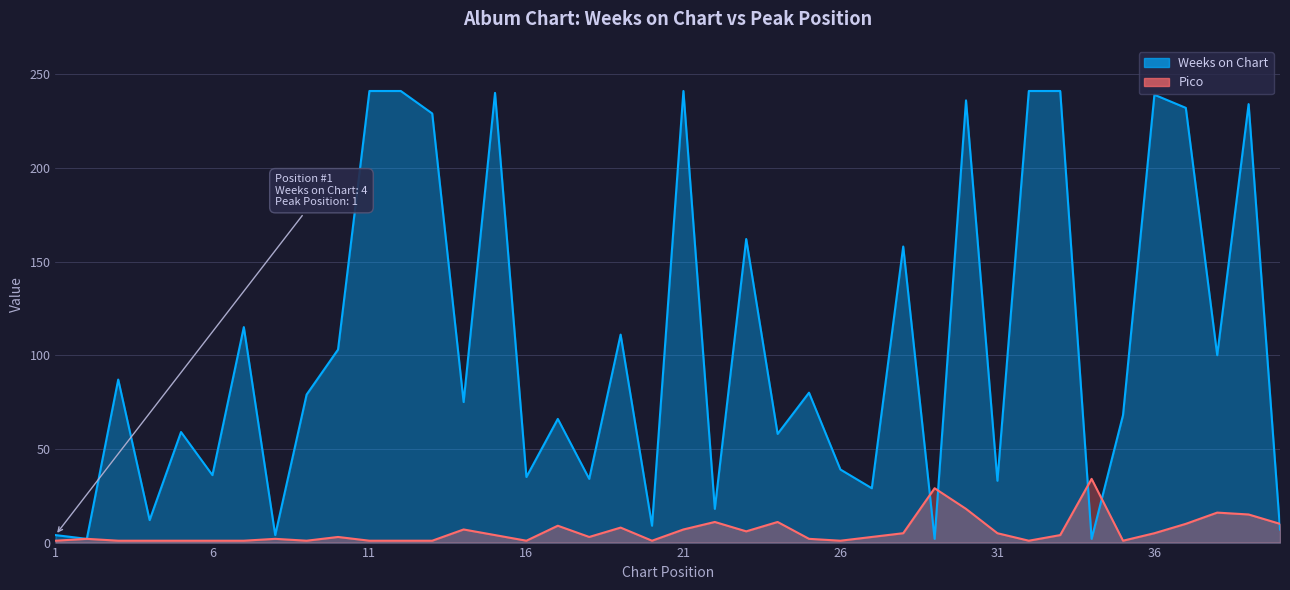

Reading left to right, extract all data points from this chart.

Weeks on Chart: 4	2	87	12	59	36	115	4	79	103	241	241	229	75	240	35	66	34	111	9	241	18	162	58	80	39	29	158	2	236	33	241	241	2	68	239	232	100	234	7
Pico: 1	2	1	1	1	1	1	2	1	3	1	1	1	7	4	1	9	3	8	1	7	11	6	11	2	1	3	5	29	18	5	1	4	34	1	5	10	16	15	10